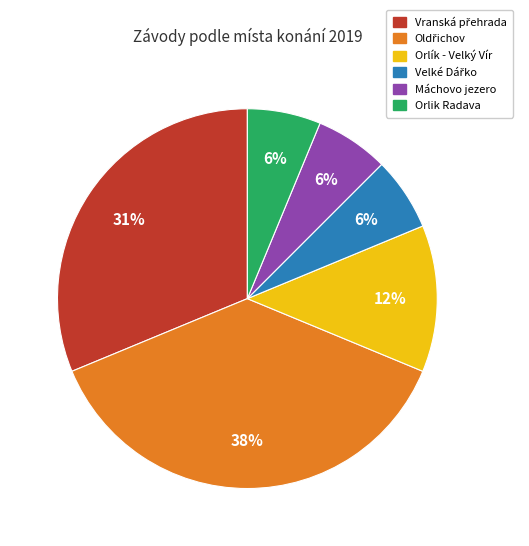

To the nearest percent, what is the average slice percentage?

17%